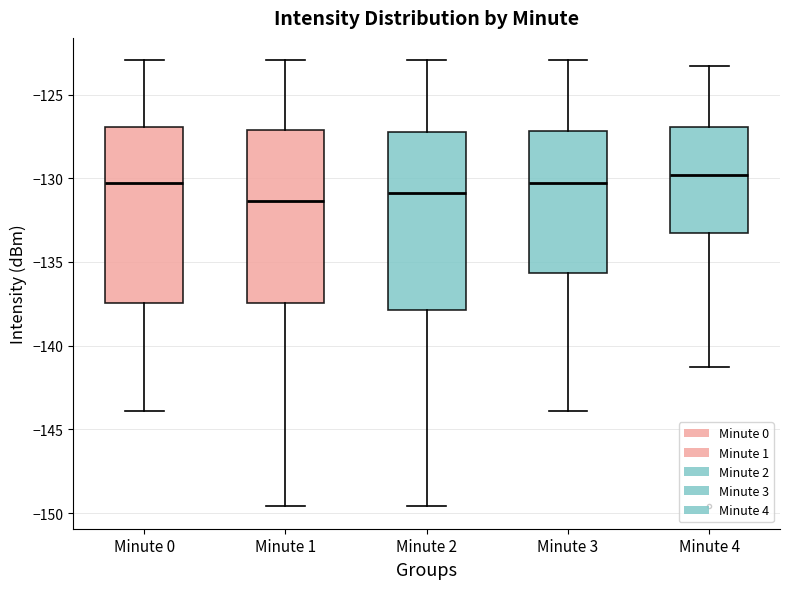

Where is the lower edge of the box for Minute 2 on the y-axis? The values are not printed on the chart, so give them approximately, as read against the axis.

-138.0